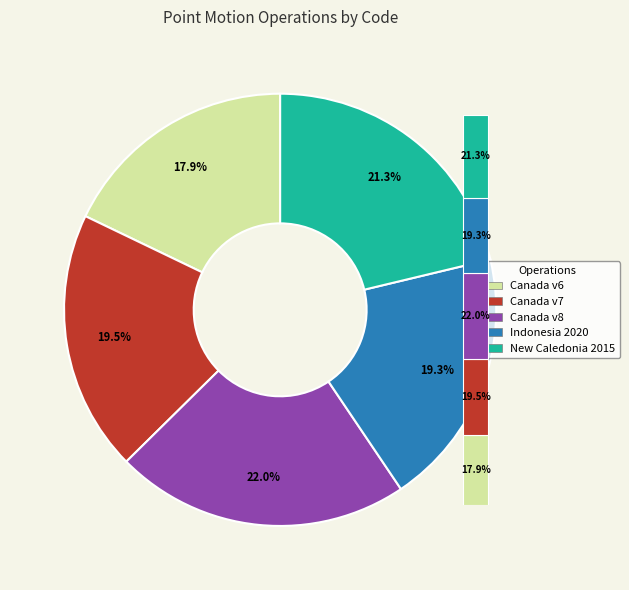

Between Canada velocity grid v6 and Indonesian Deformation Model 2020, which is larger?

Indonesian Deformation Model 2020